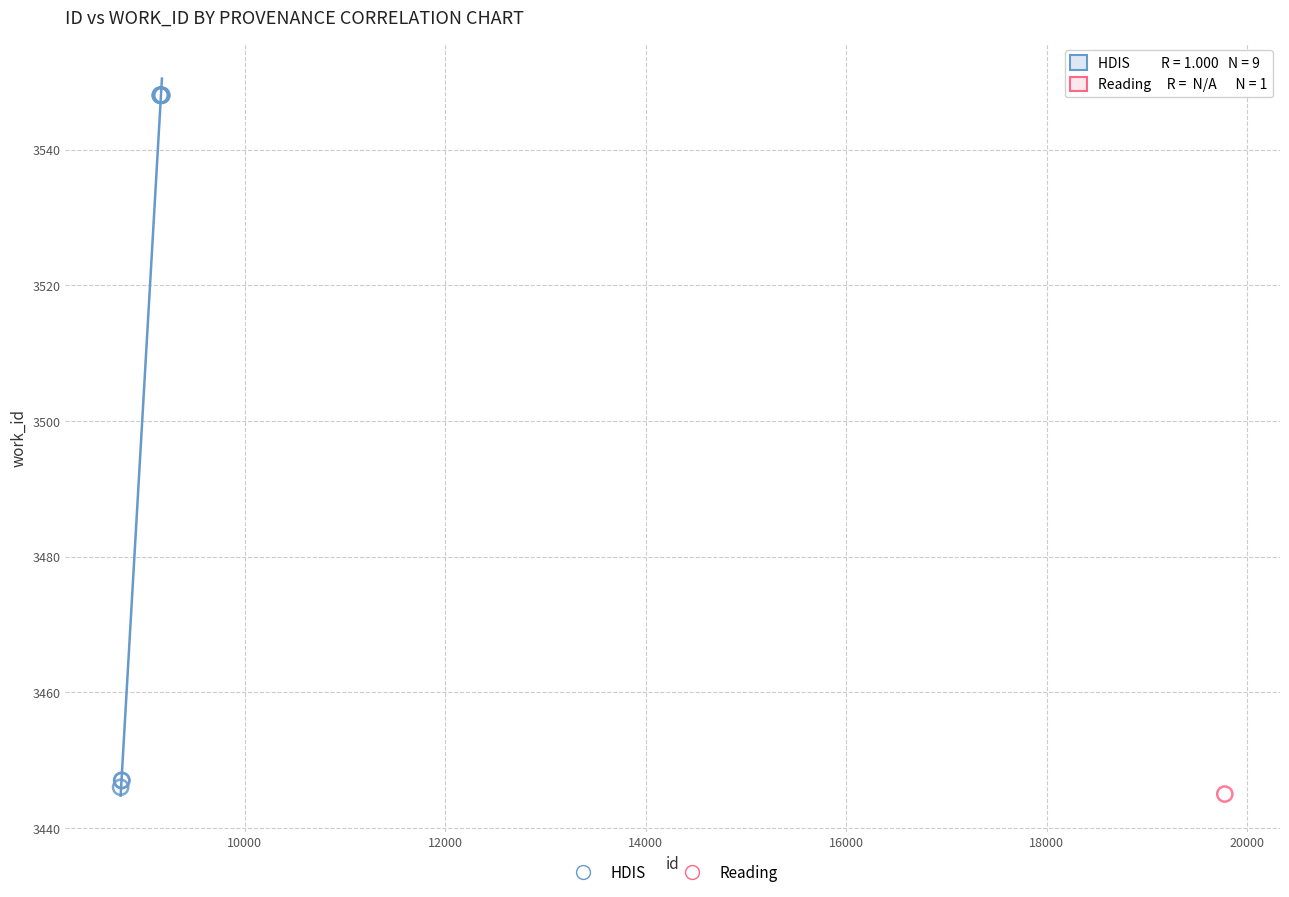

What are all the series names shown in the legend?

HDIS, Reading